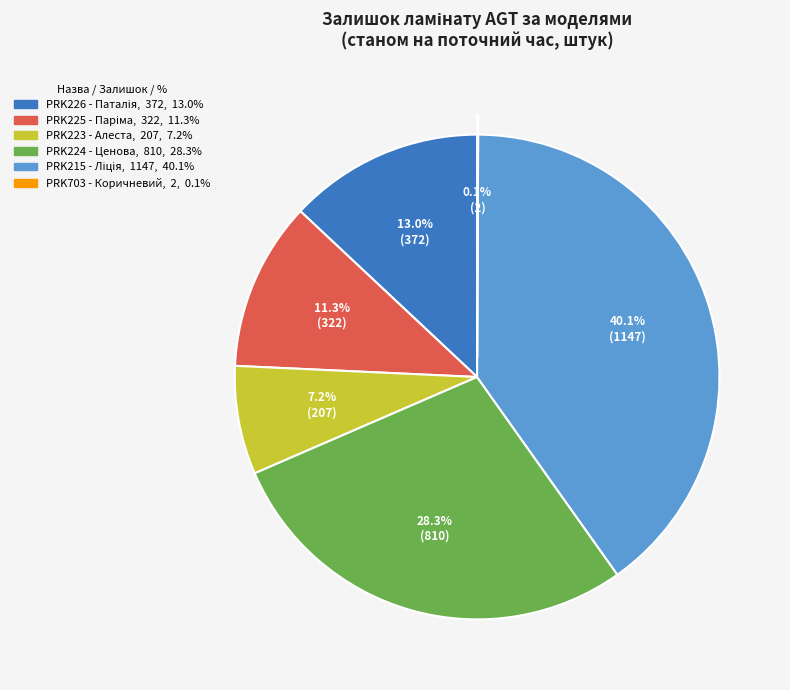

Does any single category account for the majority?

No